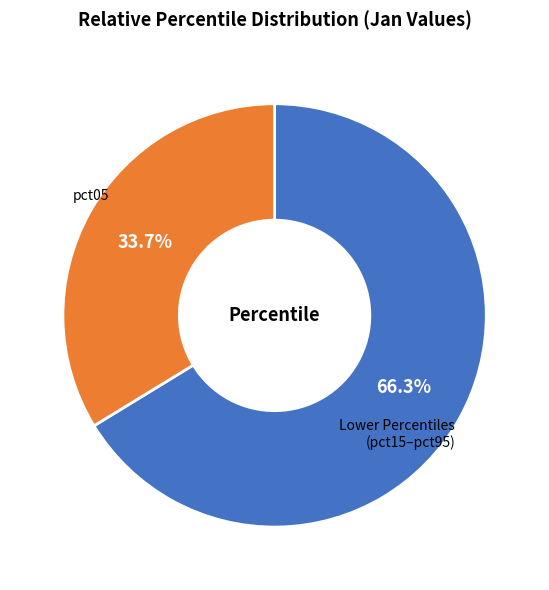

Does any single category account for the majority?

Yes